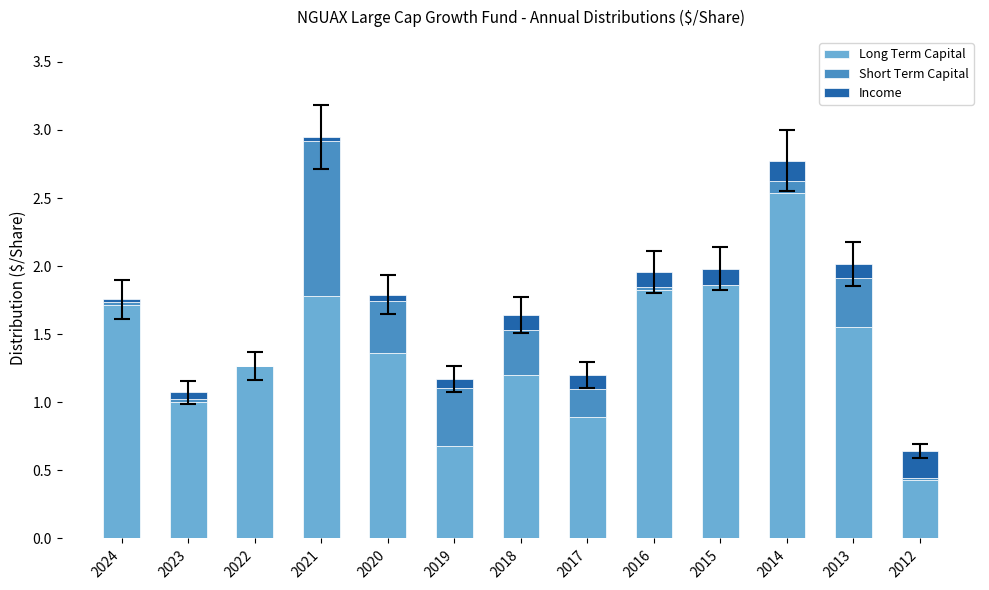

True or false: Long Term Capital has a value of 1.0 at 2023.

True